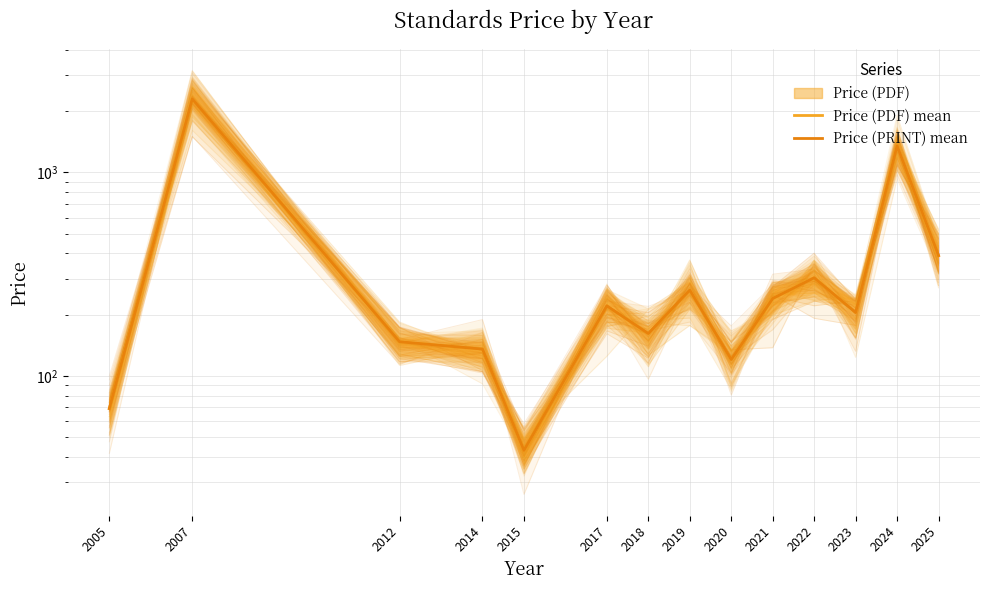

True or false: Price (PDF) mean and Price (PRINT) mean cross at least once.

False